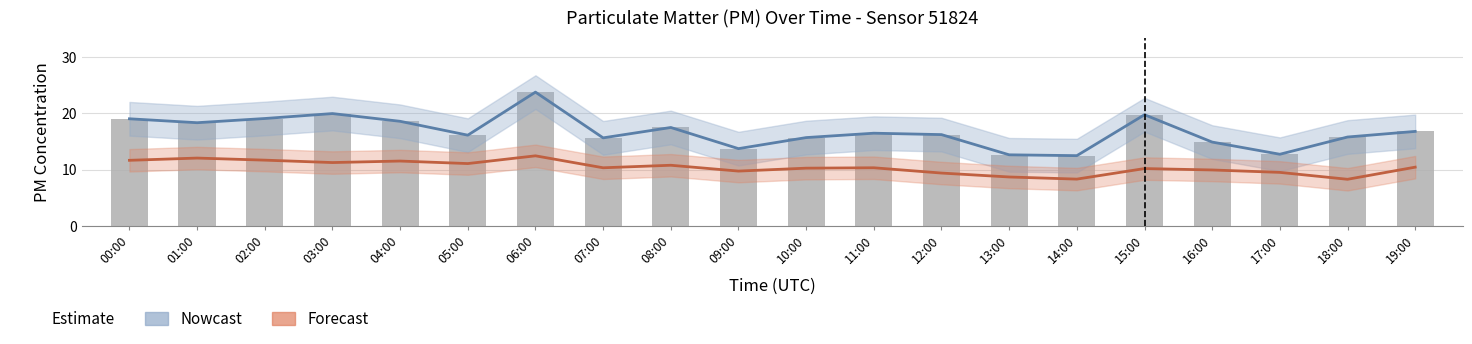

What is the minimum value for Forecast (P2)?

8.3